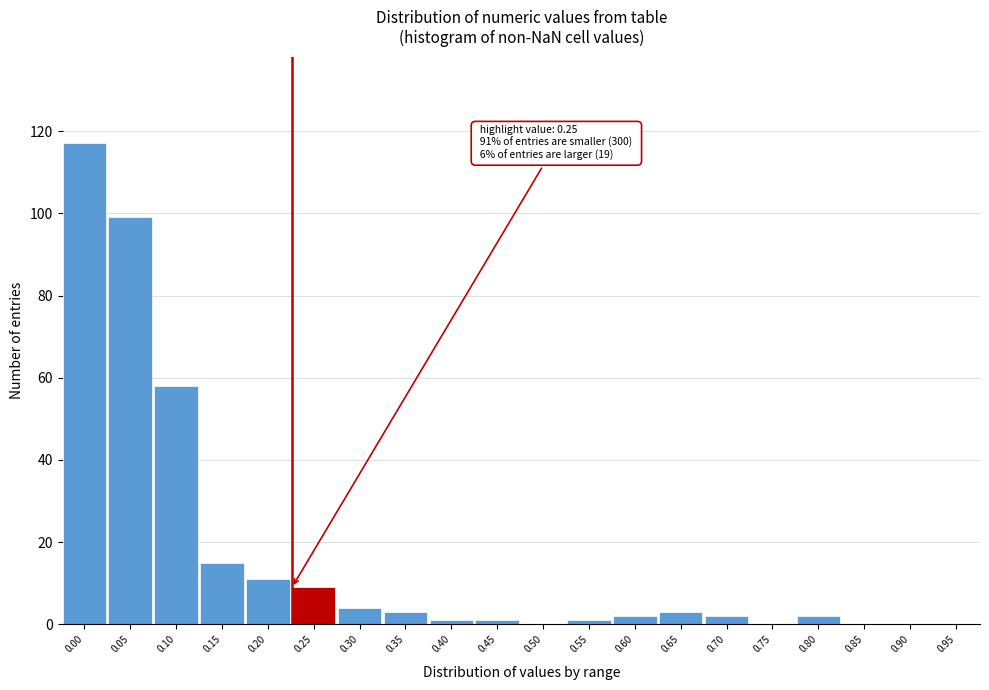

Reading left to right, extract all data points from this chart.

0.00=117	0.05=99	0.10=58	0.15=15	0.20=11	0.25=9	0.30=4	0.35=3	0.40=1	0.45=1	0.50=0	0.55=1	0.60=2	0.65=3	0.70=2	0.75=0	0.80=2	0.85=0	0.90=0	0.95=0